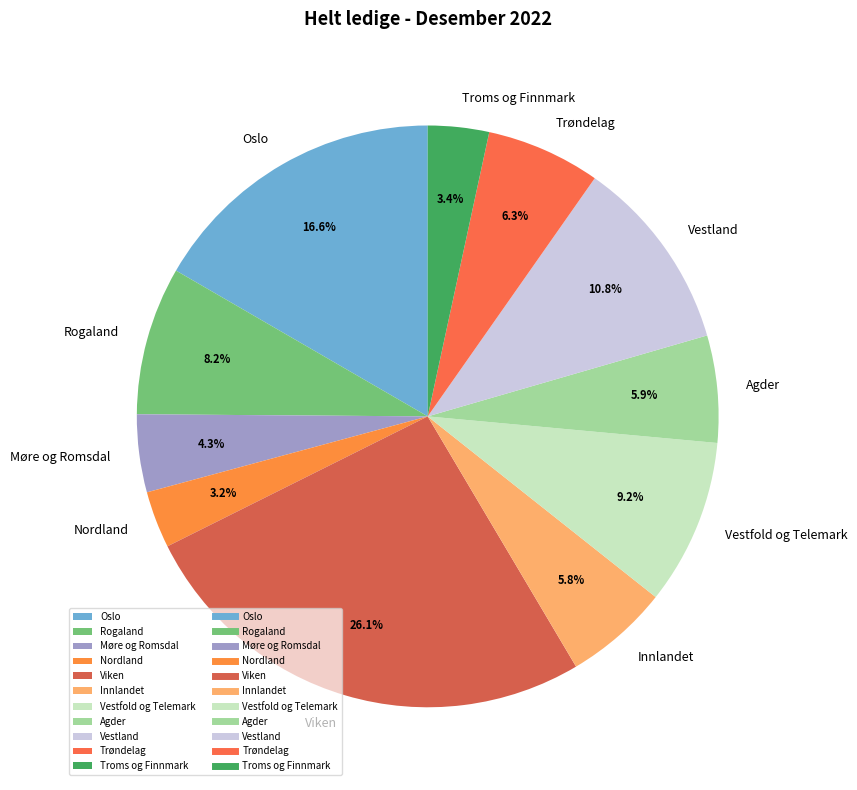

What is the ratio of the value at Innlandet to the value at Agder?

1.0